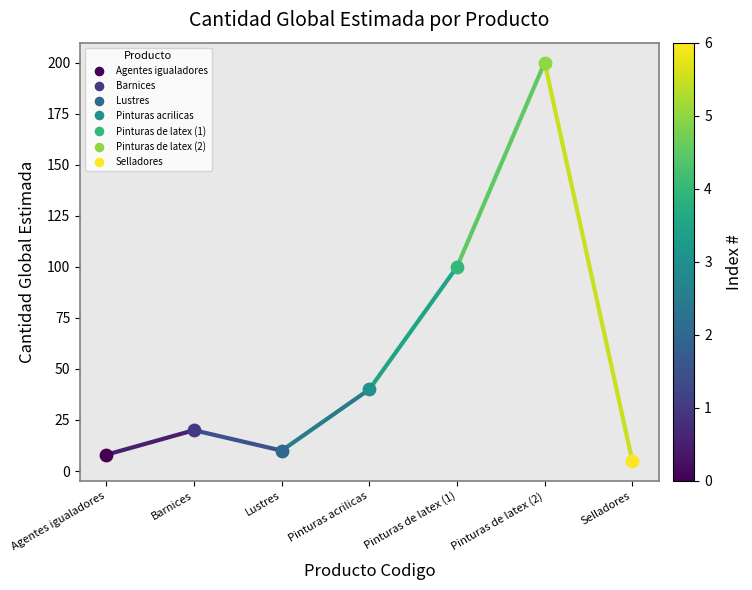

Which series contains the lowest Y value?

Selladores